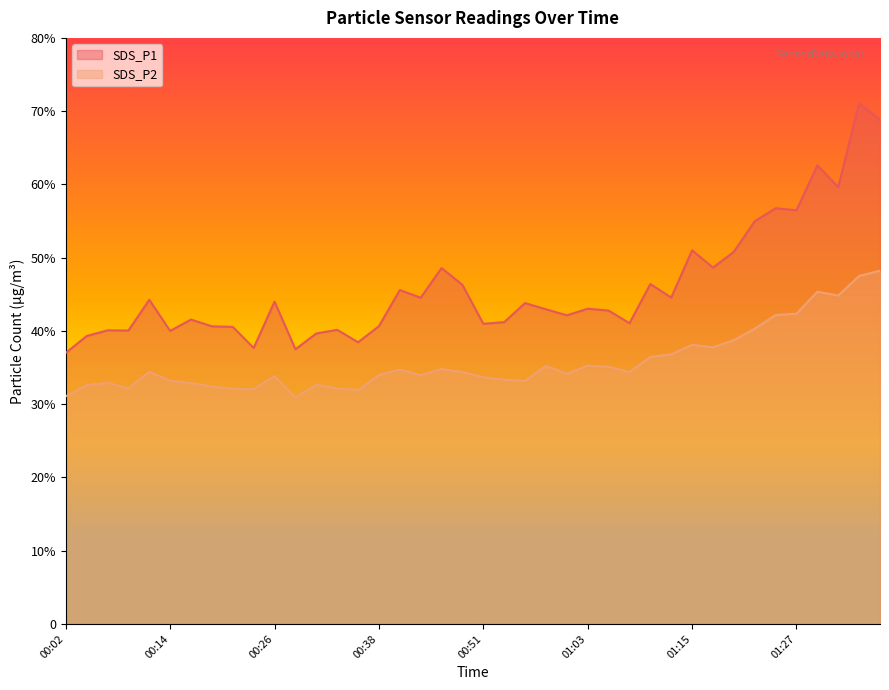

True or false: SDS_P1 and SDS_P2 intersect in this chart.

False